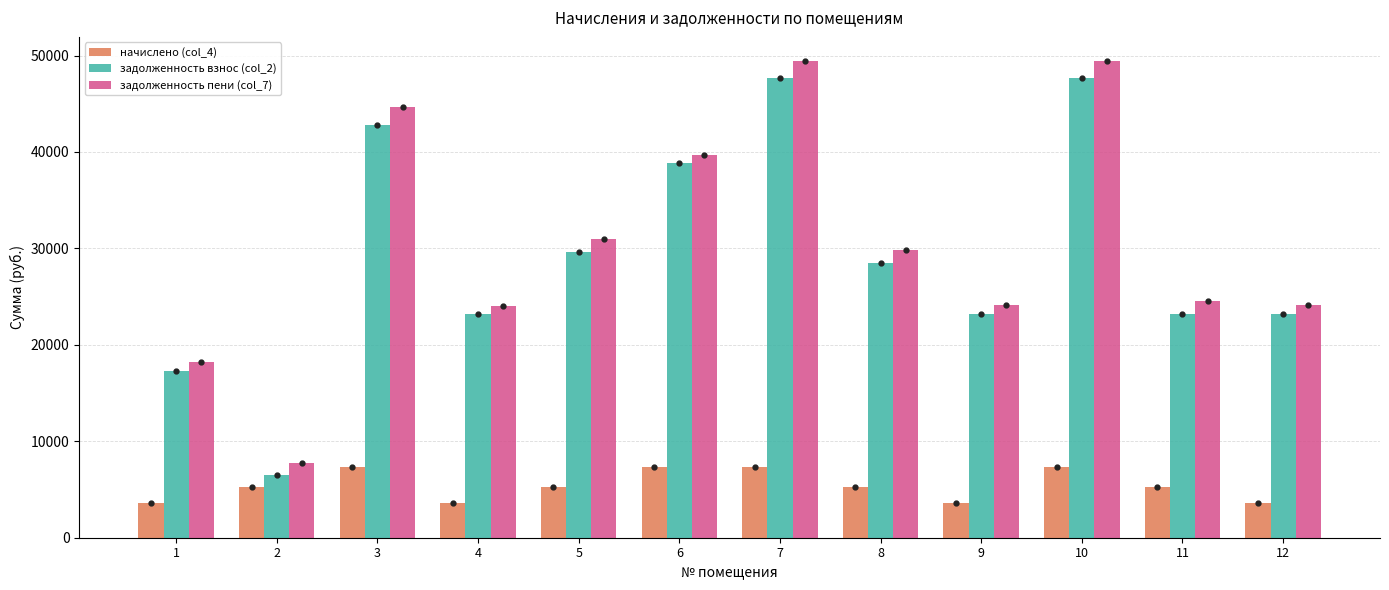

What is the sum of the задолженность пени (col_7) values at 10 and 3?

94135.5